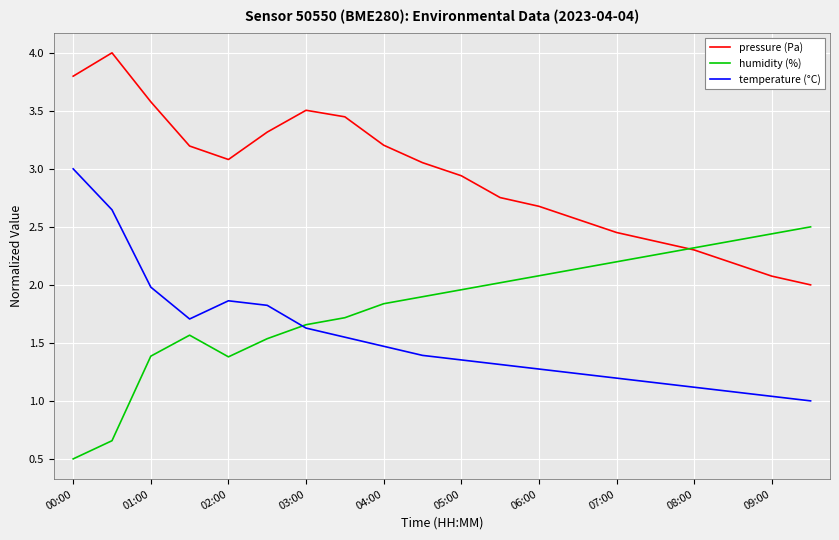

True or false: pressure (Pa) and temperature (°C) intersect in this chart.

False